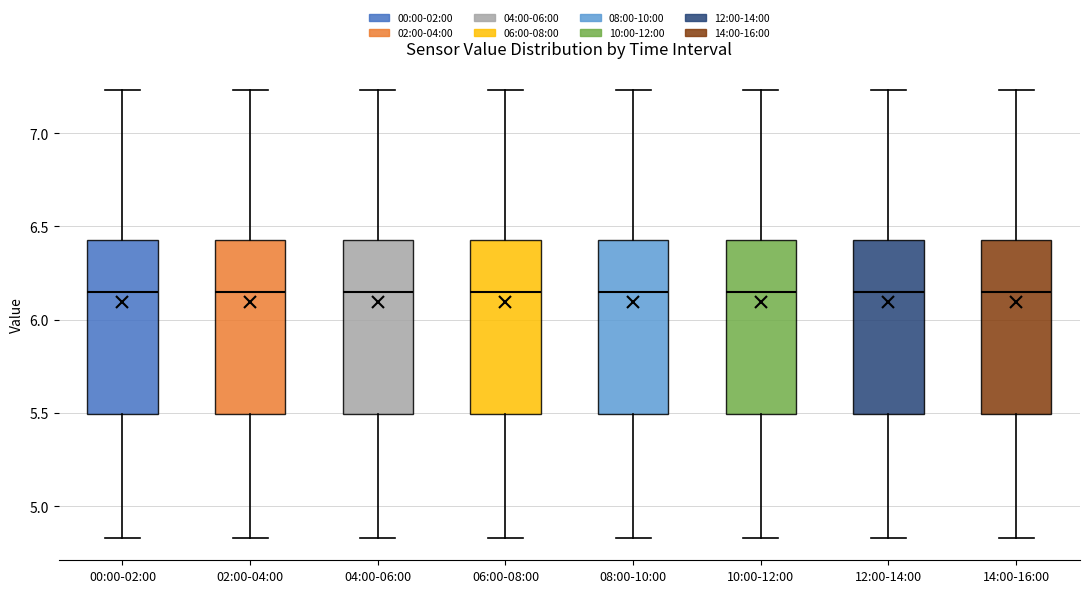

Reading left to right, transcribe this box plot: for each box, give where its median line is, the range the box spans, and where its two whiskers end, as read against the y-axis. The values are not printed on the chart, so give them approximately, as read against the axis.

00:00-02:00: median 6.15, box 5.50 to 6.45, whiskers 4.85 to 7.25
02:00-04:00: median 6.15, box 5.50 to 6.45, whiskers 4.85 to 7.25
04:00-06:00: median 6.15, box 5.50 to 6.45, whiskers 4.85 to 7.25
06:00-08:00: median 6.15, box 5.50 to 6.45, whiskers 4.85 to 7.25
08:00-10:00: median 6.15, box 5.50 to 6.45, whiskers 4.85 to 7.25
10:00-12:00: median 6.15, box 5.50 to 6.45, whiskers 4.85 to 7.25
12:00-14:00: median 6.15, box 5.50 to 6.45, whiskers 4.85 to 7.25
14:00-16:00: median 6.15, box 5.50 to 6.45, whiskers 4.85 to 7.25